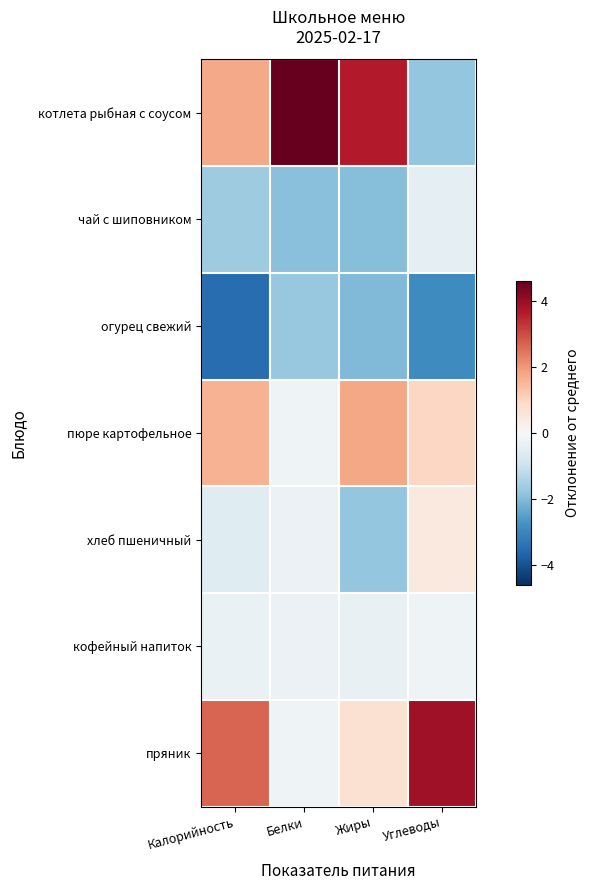

List the series in order of their peak value, lowest first.

огурец свежий, чай с шиповником, кофейный напиток, хлеб пшеничный, пюре картофельное, пряник, котлета рыбная с соусом